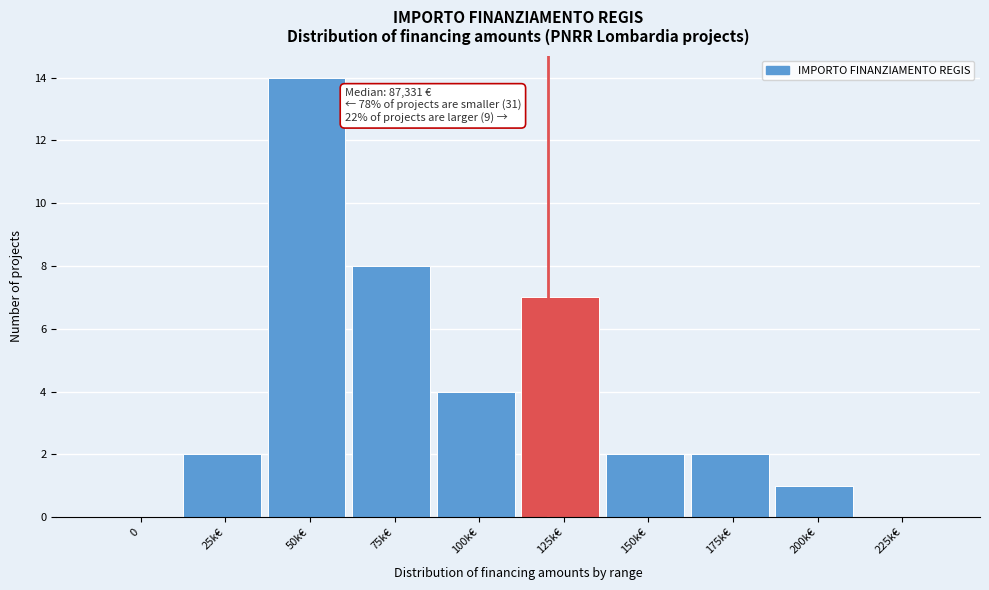

Reading left to right, transcribe all the data shown in this chart.

0=0	25k€=2	50k€=14	75k€=8	100k€=4	125k€=7	150k€=2	175k€=2	200k€=1	225k€=0